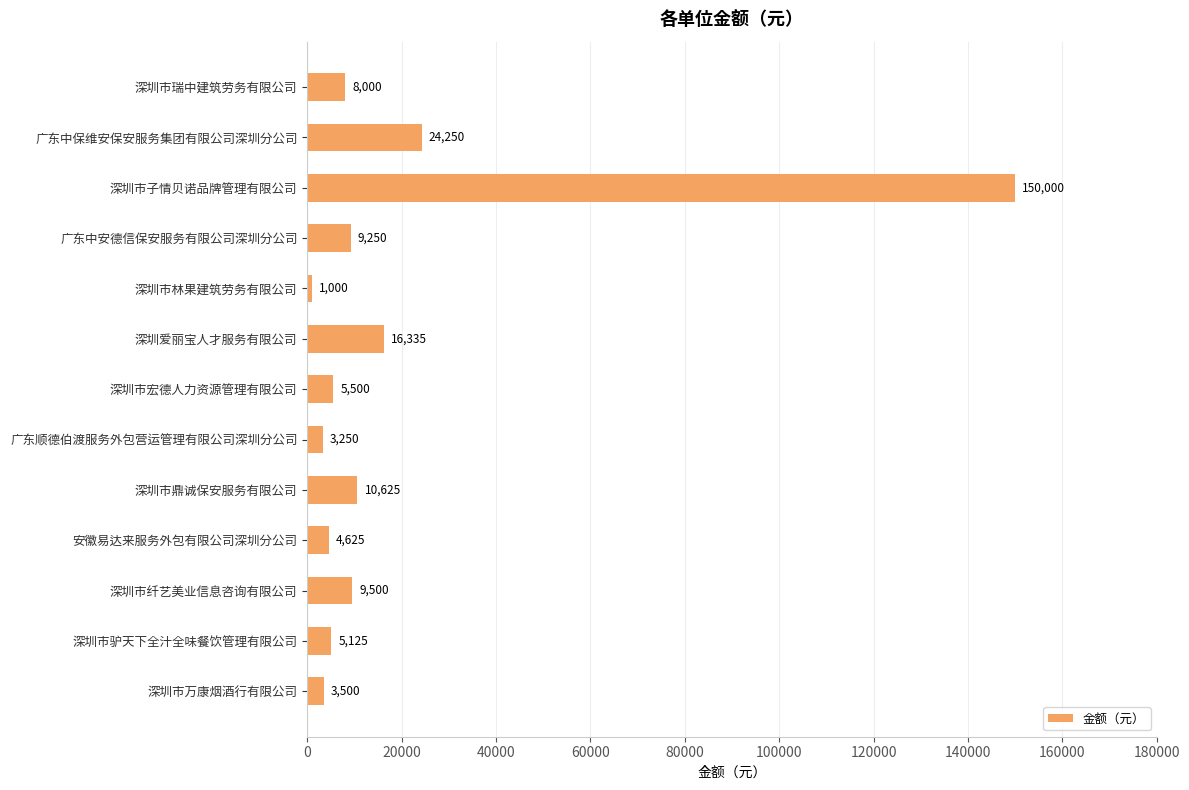

Rank the categories by value from lowest to highest.

深圳市林果建筑劳务有限公司, 广东顺德伯渡服务外包营运管理有限公司深圳分公司, 深圳市万康烟酒行有限公司, 安徽易达来服务外包有限公司深圳分公司, 深圳市驴天下全汁全味餐饮管理有限公司, 深圳市宏德人力资源管理有限公司, 深圳市瑞中建筑劳务有限公司, 广东中安德信保安服务有限公司深圳分公司, 深圳市纤艺美业信息咨询有限公司, 深圳市鼎诚保安服务有限公司, 深圳爱丽宝人才服务有限公司, 广东中保维安保安服务集团有限公司深圳分公司, 深圳市子情贝诺品牌管理有限公司